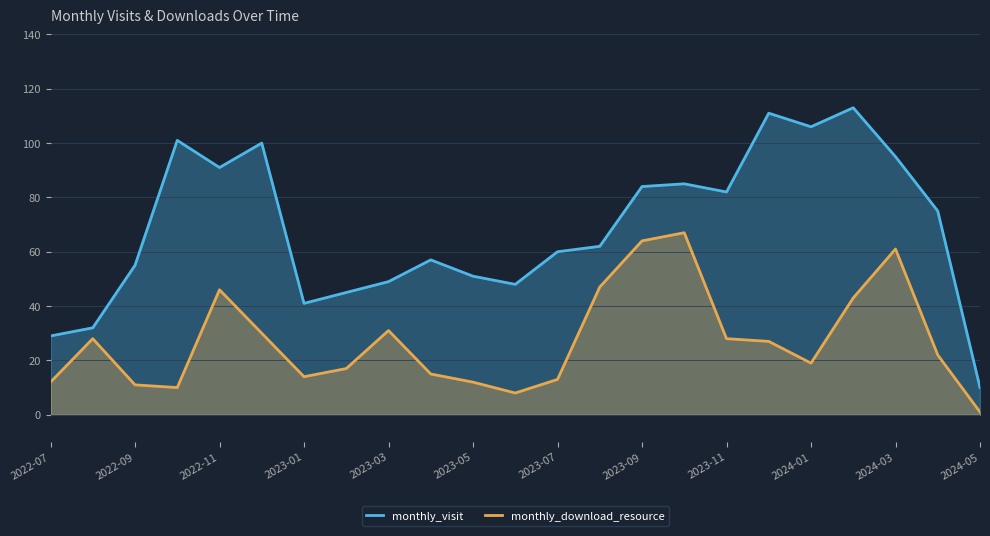

Reading left to right, extract all data points from this chart.

monthly_visit: 29	32	55	101	91	100	41	45	49	57	51	48	60	62	84	85	82	111	106	113	95	75	10
monthly_download_resource: 12	28	11	10	46	30	14	17	31	15	12	8	13	47	64	67	28	27	19	43	61	22	1